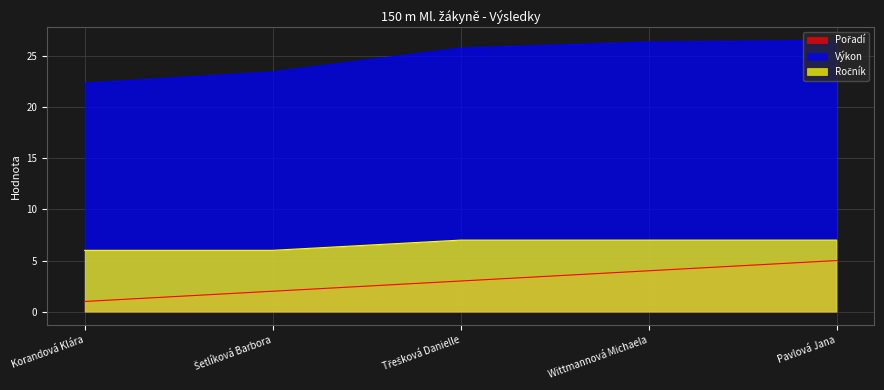

True or false: Výkon has more than 2 interior local peaks.

False